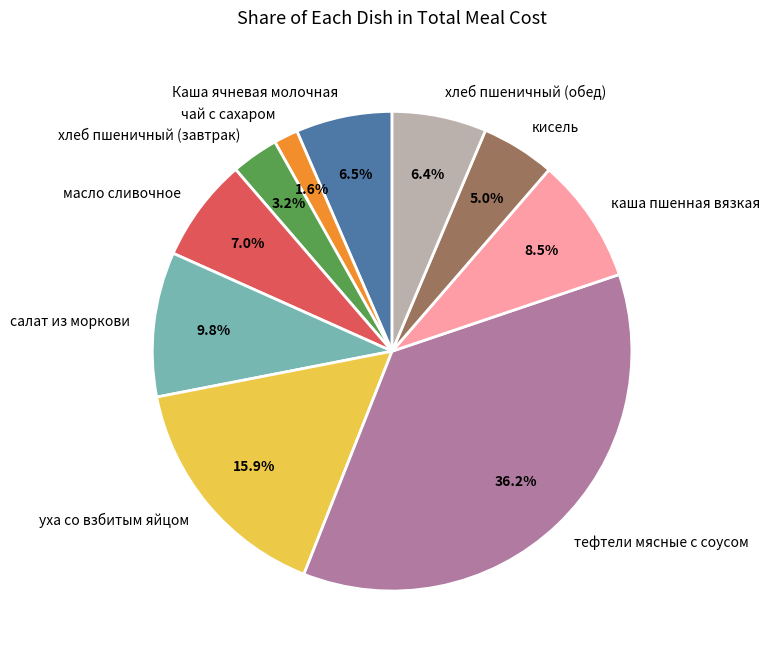

What is the total percentage of Каша ячневая молочная and хлеб пшеничный (завтрак)?

9.7%